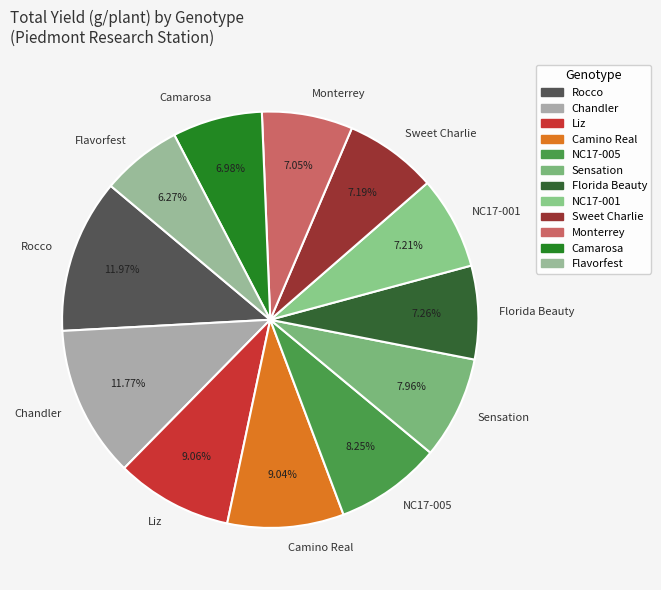

To the nearest percent, what is the combined percentage of Monterrey and NC17-001?

14%